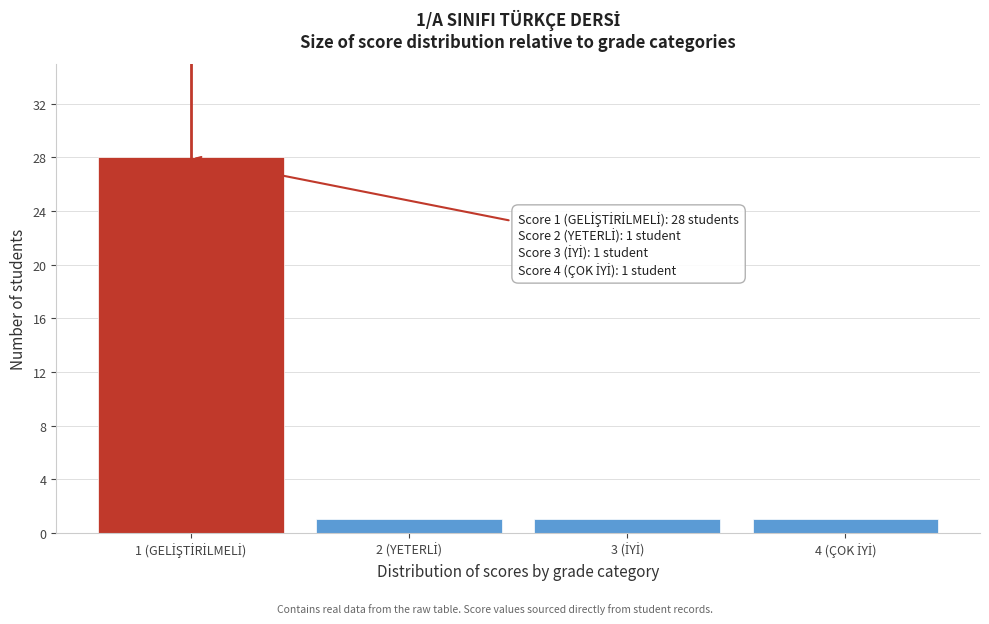

Reading left to right, extract all data points from this chart.

28	1	1	1